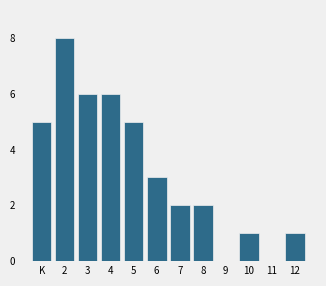

Reading right to left, what are all the values shown in this chart?

12=1	11=0	10=1	9=0	8=2	7=2	6=3	5=5	4=6	3=6	2=8	K=5